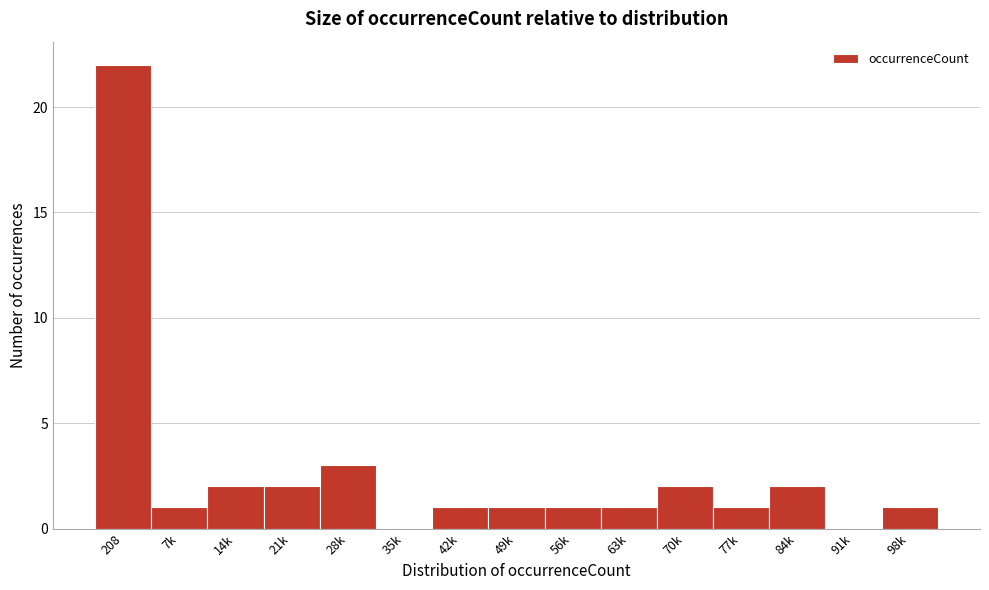

Reading left to right, list all the values displayed in this chart.

208=22	7k=1	14k=2	21k=2	28k=3	35k=0	42k=1	49k=1	56k=1	63k=1	70k=2	77k=1	84k=2	91k=0	98k=1